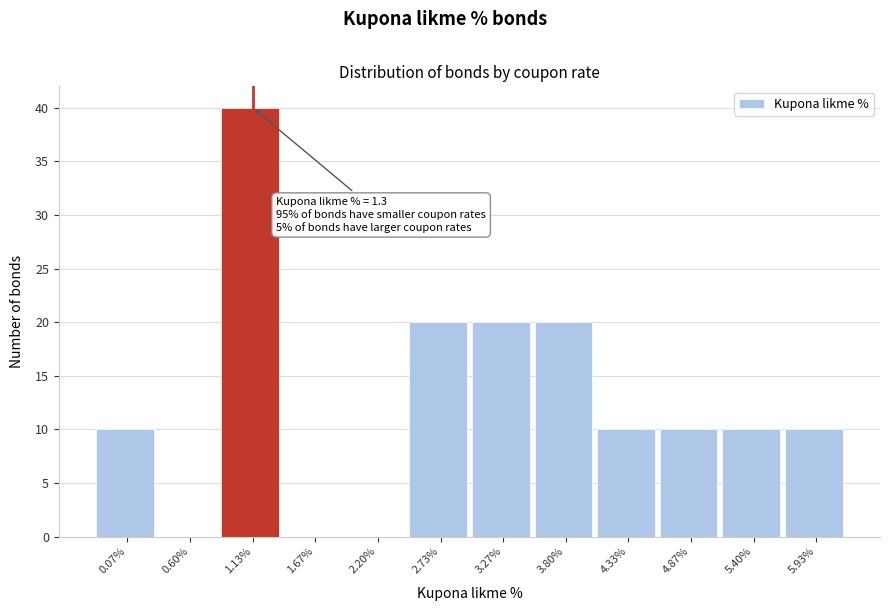

Which range on the x-axis has the tallest bar?

0.9 to 1.4